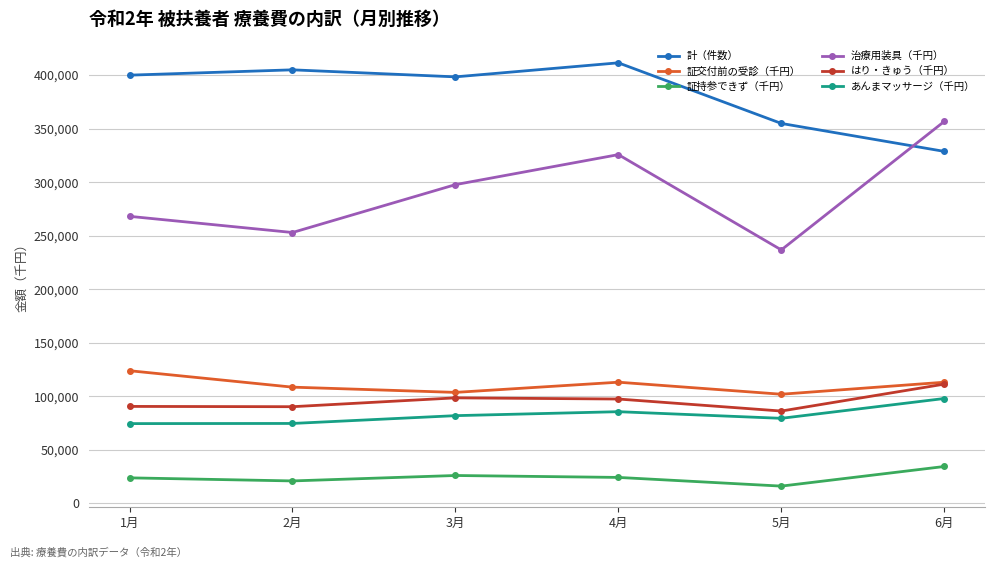

What is the sum of all 計（件数） values?

2298287.0